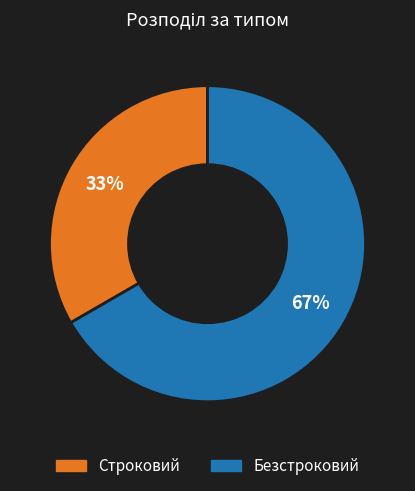

How many slices are in this pie chart?

2